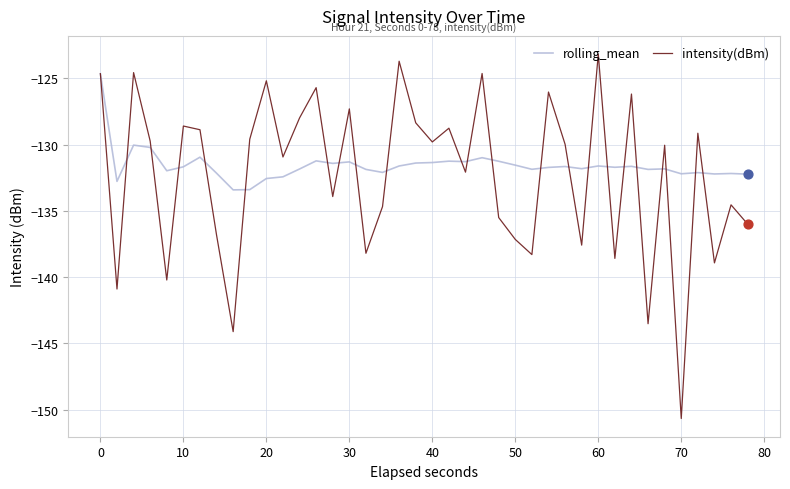

What is the greatest value displayed?

-123.2